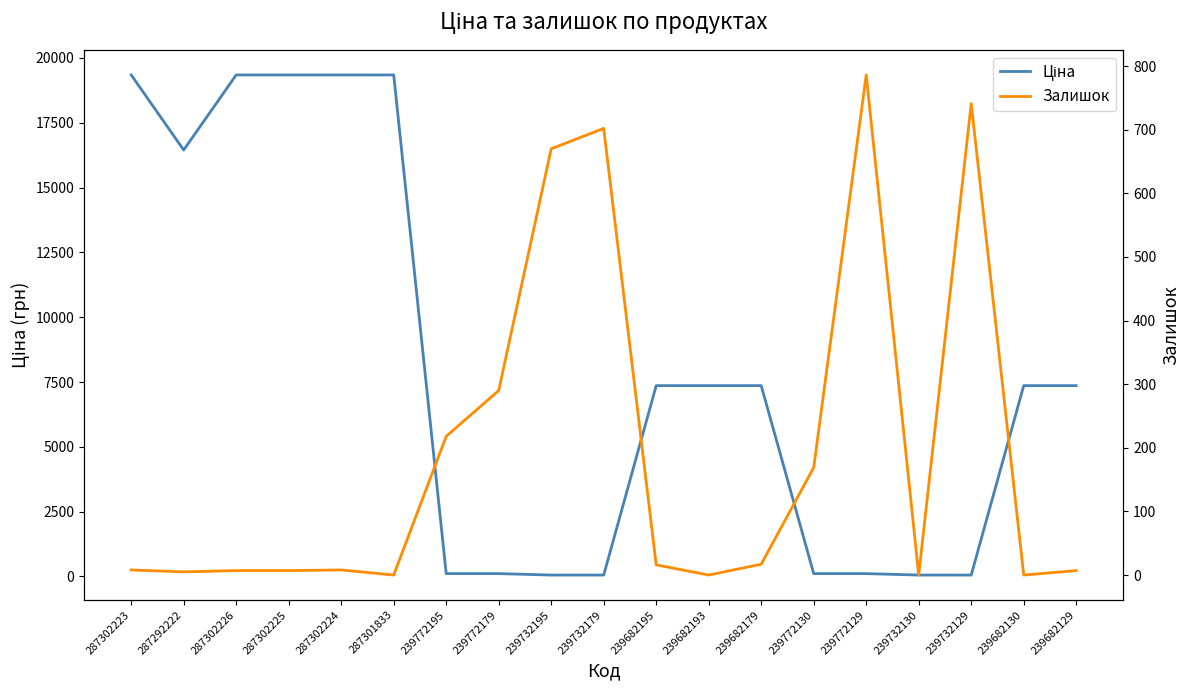

Read the Залишок value at 239732179.

702.0